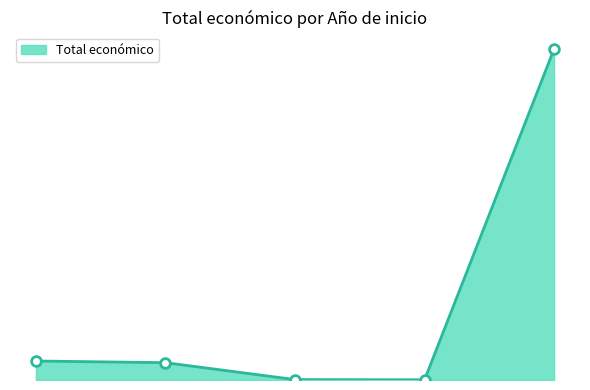

What is the difference between the maximum and minimum values?

9894243